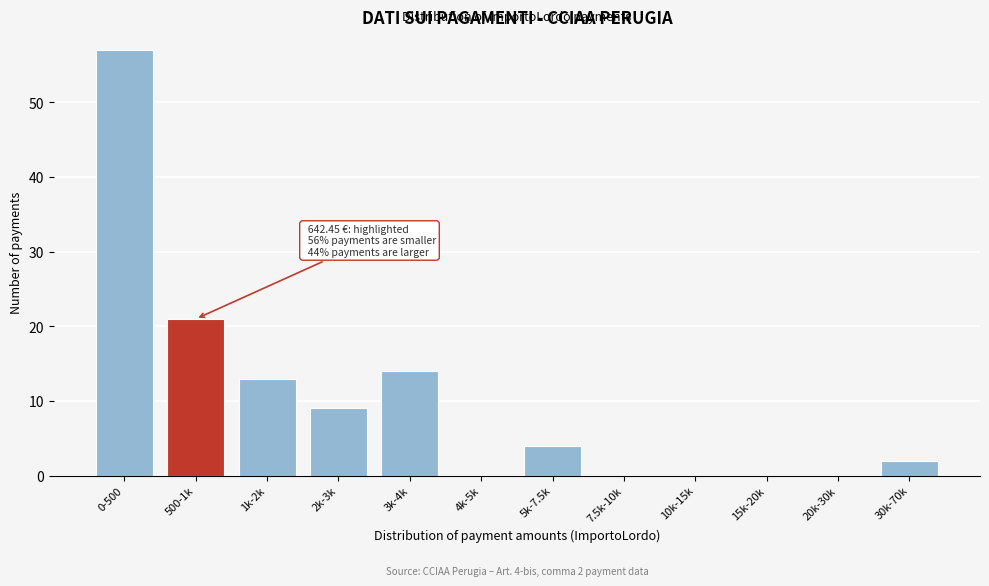

Reading left to right, list all the values displayed in this chart.

0-500=57	500-1k=21	1k-2k=13	2k-3k=9	3k-4k=14	4k-5k=0	5k-7.5k=4	7.5k-10k=0	10k-15k=0	15k-20k=0	20k-30k=0	30k-70k=2